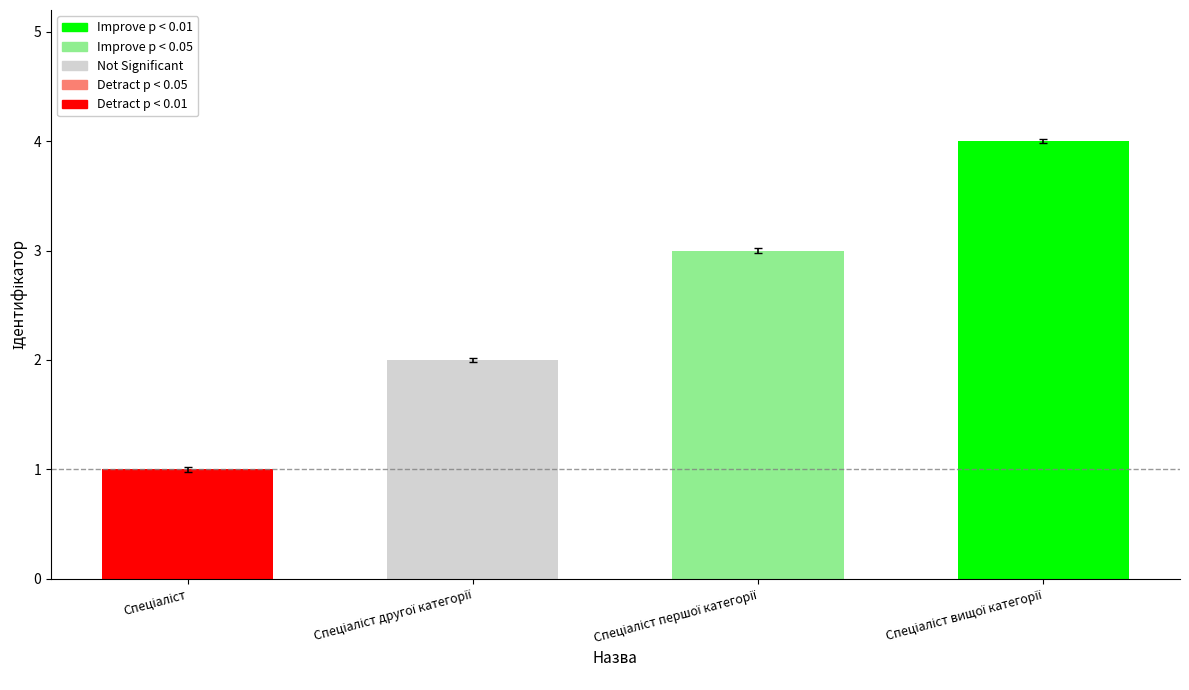

What is the difference between the maximum and minimum values?

3